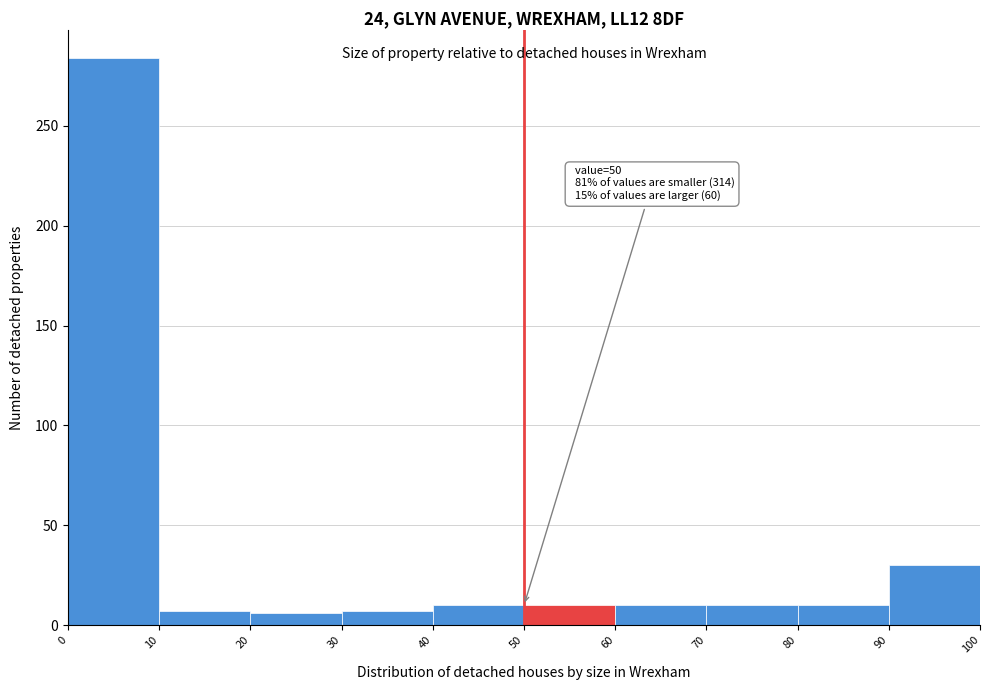

Over which range of the x-axis is the bar tallest?

0 to 10